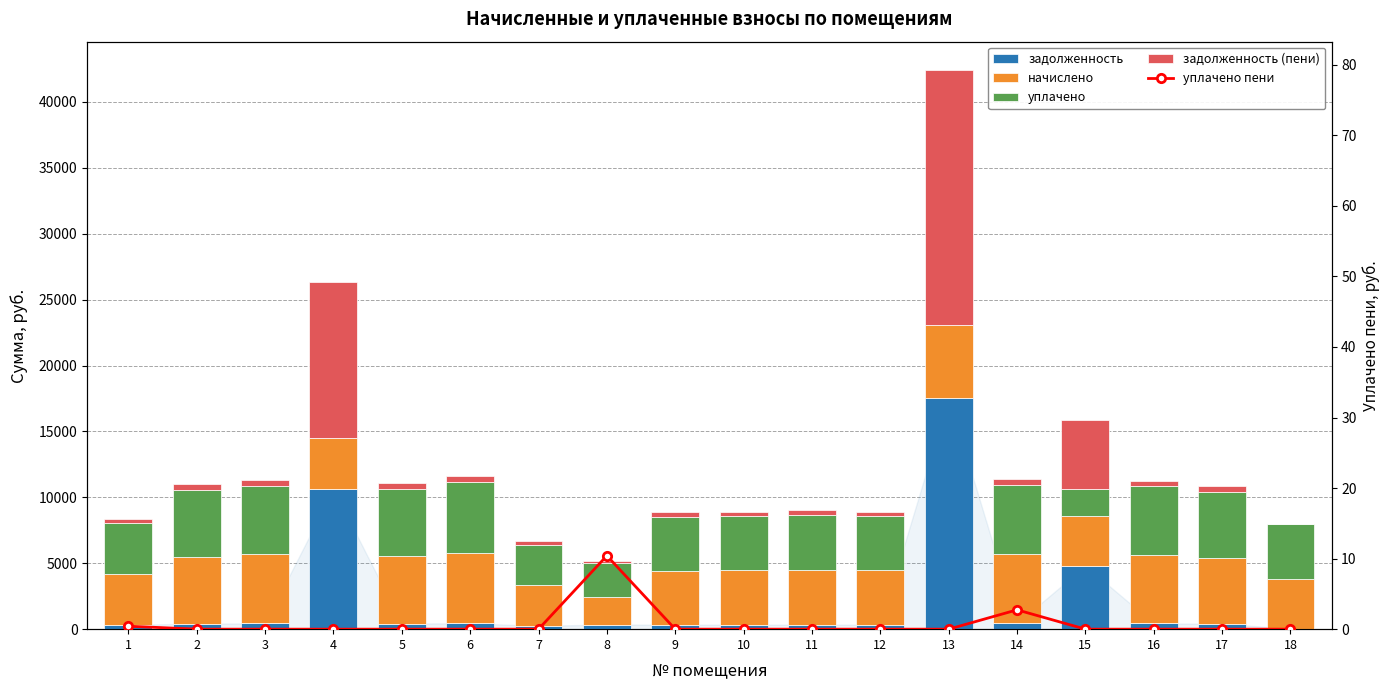

How many groups of bars are there?

18